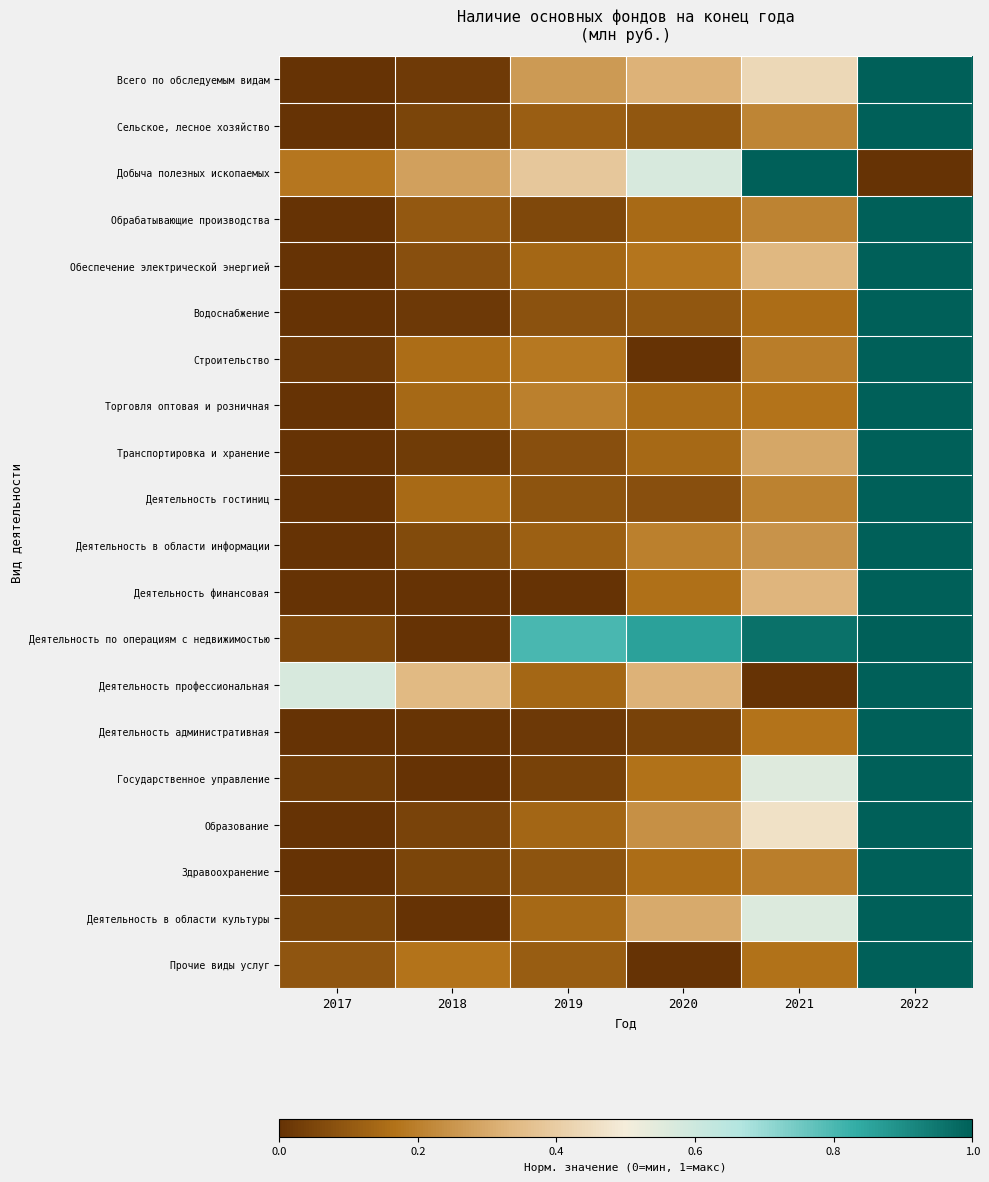

At which category is the sum across all series the highest?

2022